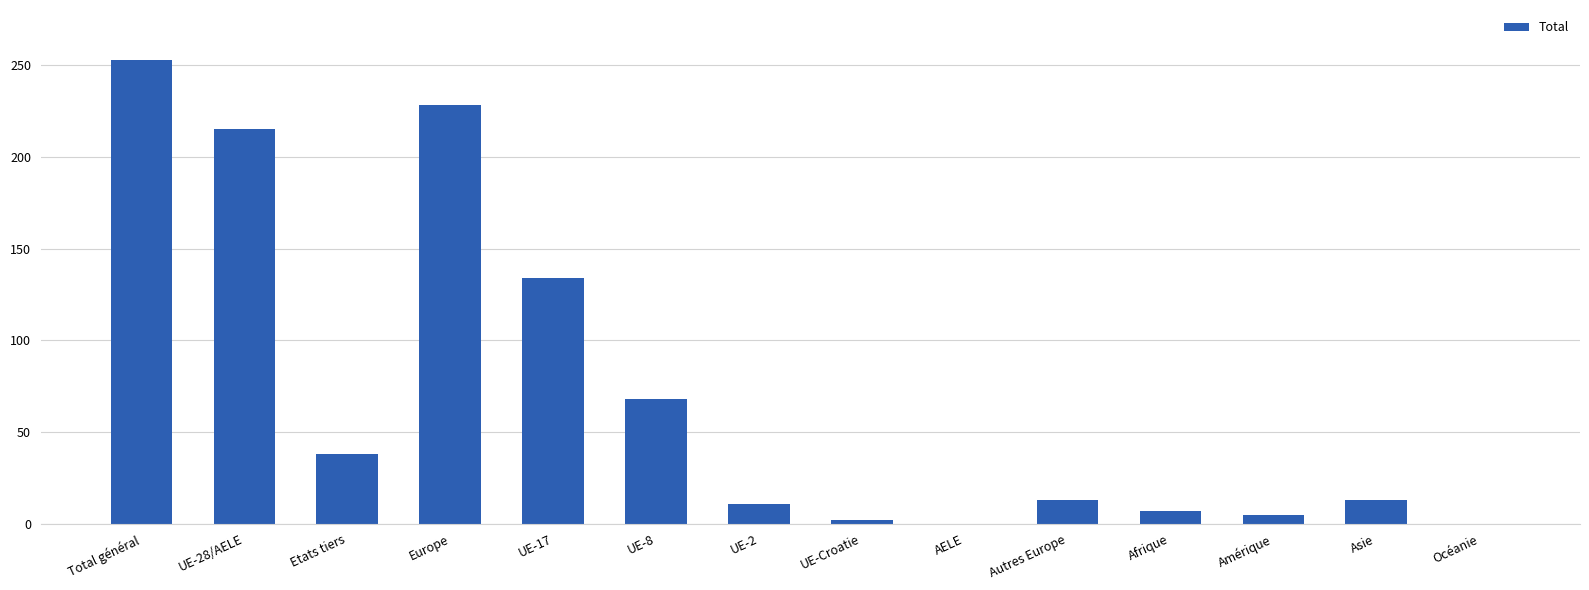

Reading left to right, what are all the values shown in this chart?

253	215	38	228	134	68	11	2	0	13	7	5	13	0